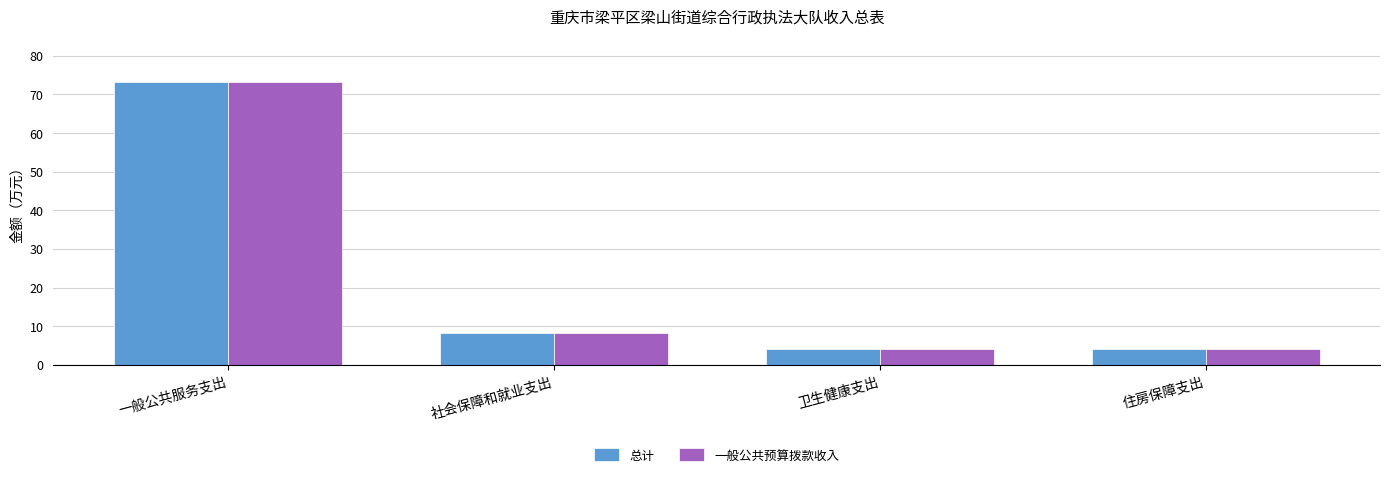

The 一般公共预算拨款收入 series shows 4.0 at 卫生健康支出. True or false?

True